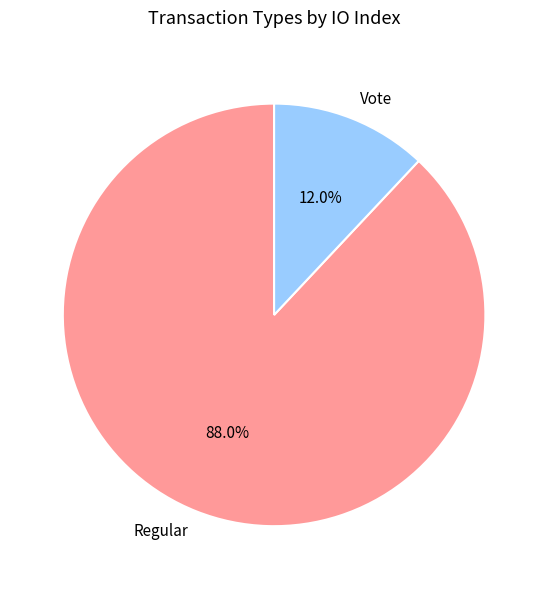

How much of the chart is everything except Vote?

88.0%